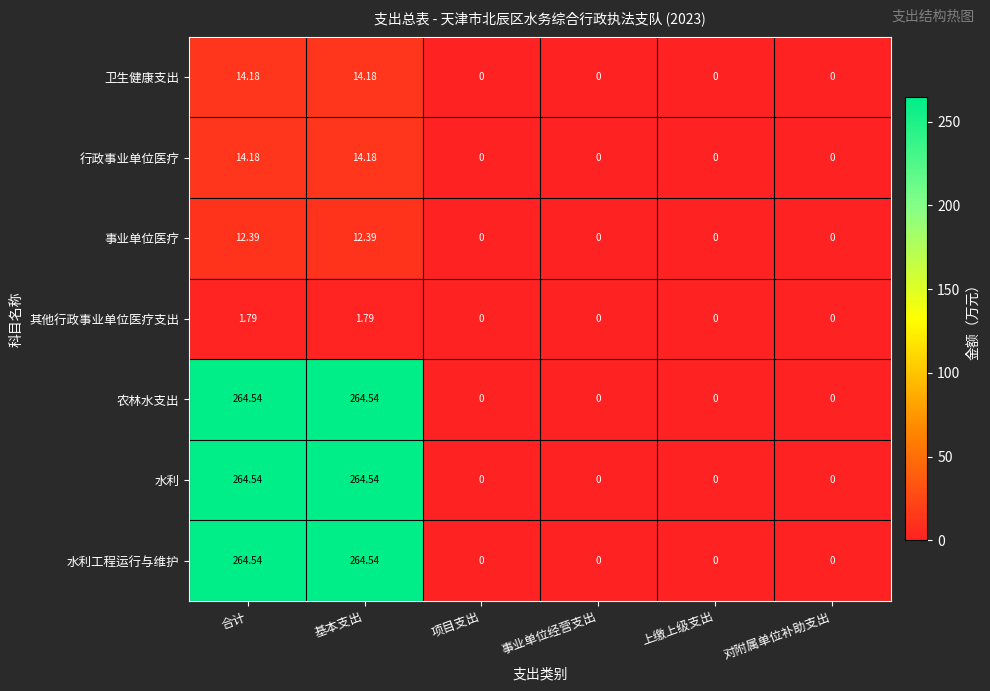

What is the total value across all series at 基本支出?

836.2